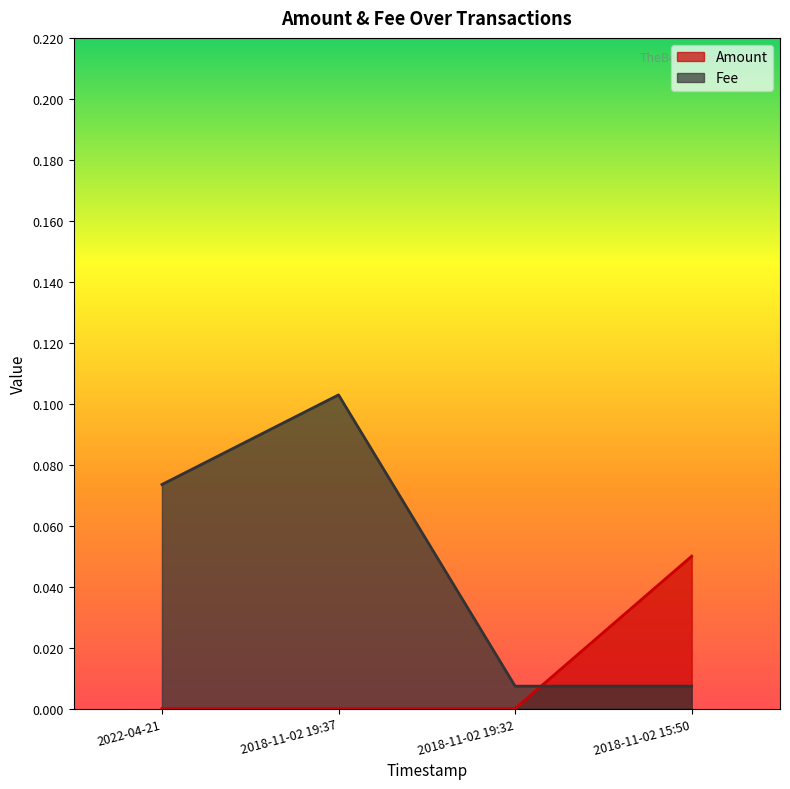

Between 2018-11-02 15:50 and 2018-11-02 19:37, which is larger?

2018-11-02 15:50